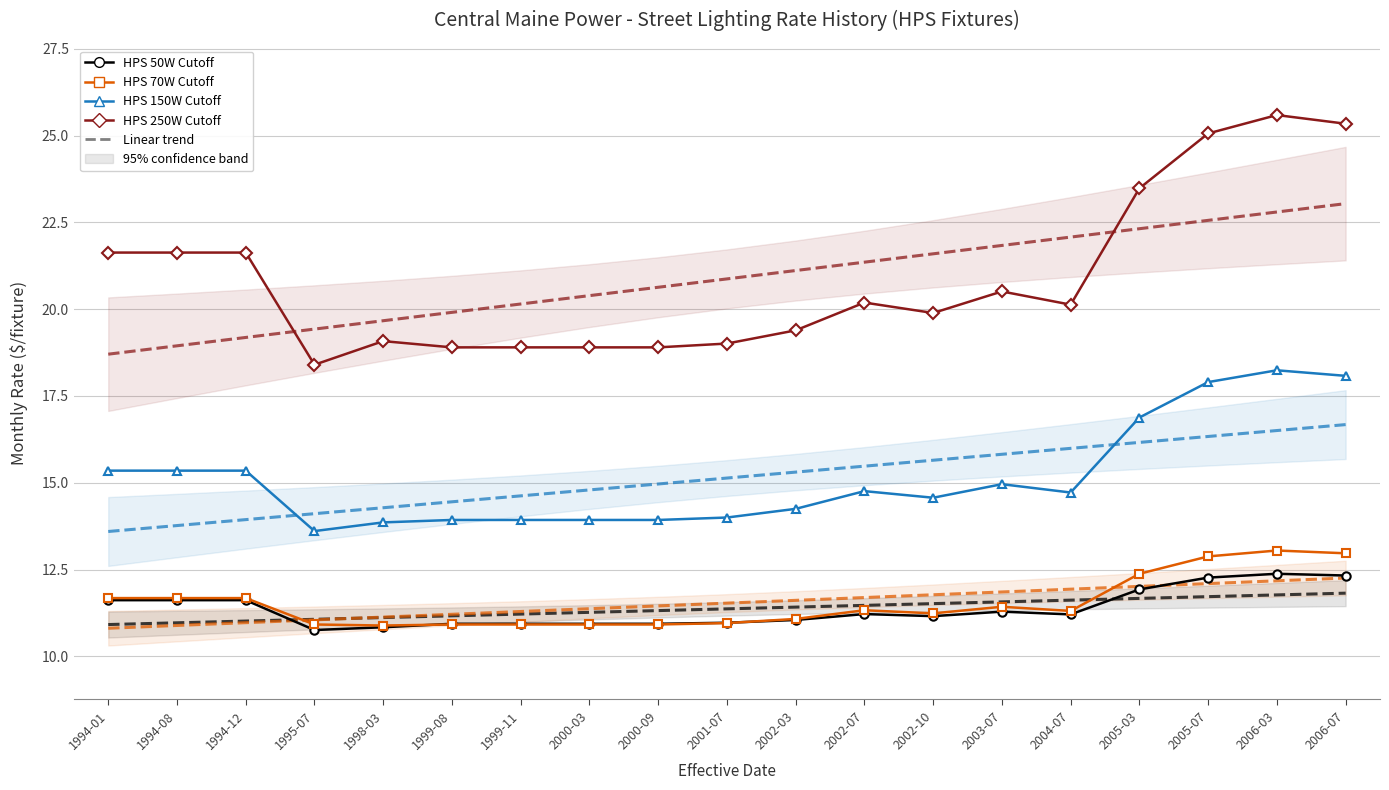

True or false: HPS 50W Cutoff and HPS 250W Cutoff cross at least once.

False